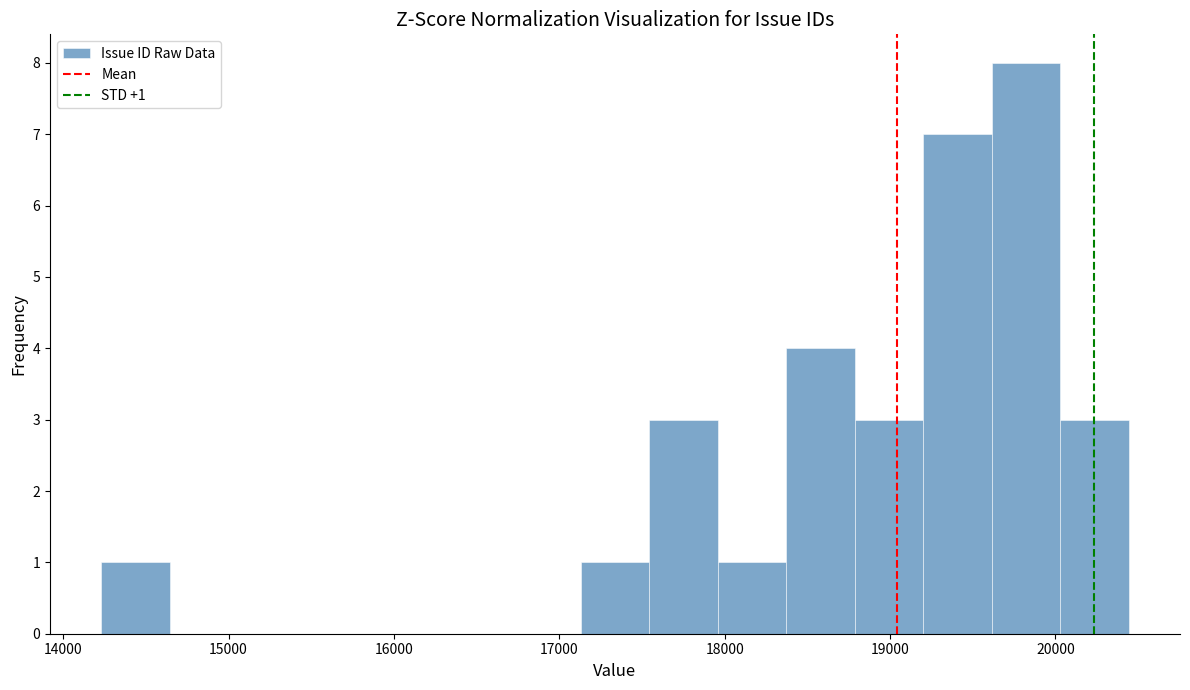

Over which range of the x-axis is the bar tallest?

19600 to 20000